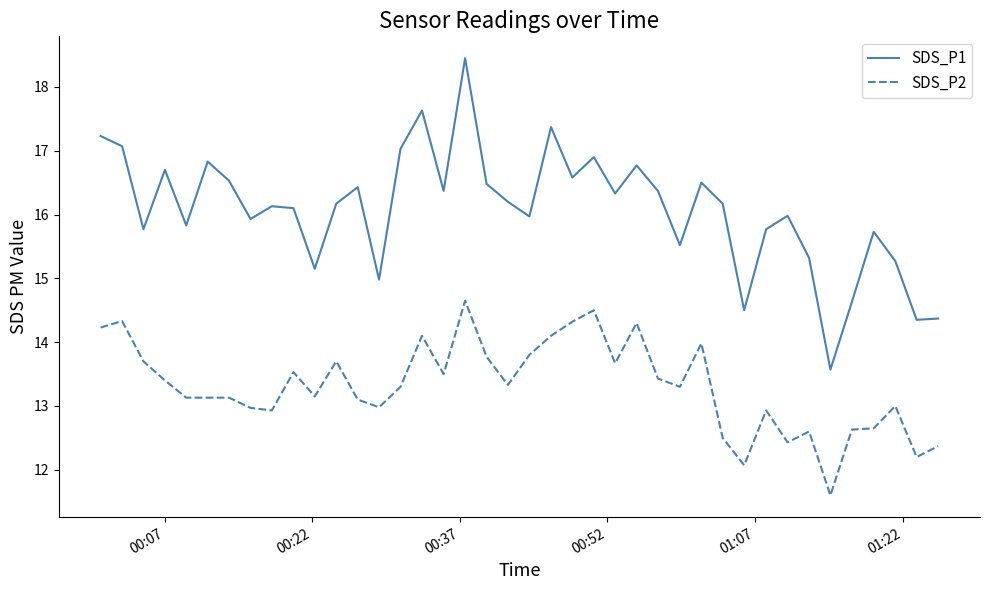

How many lines are shown in the chart?

2